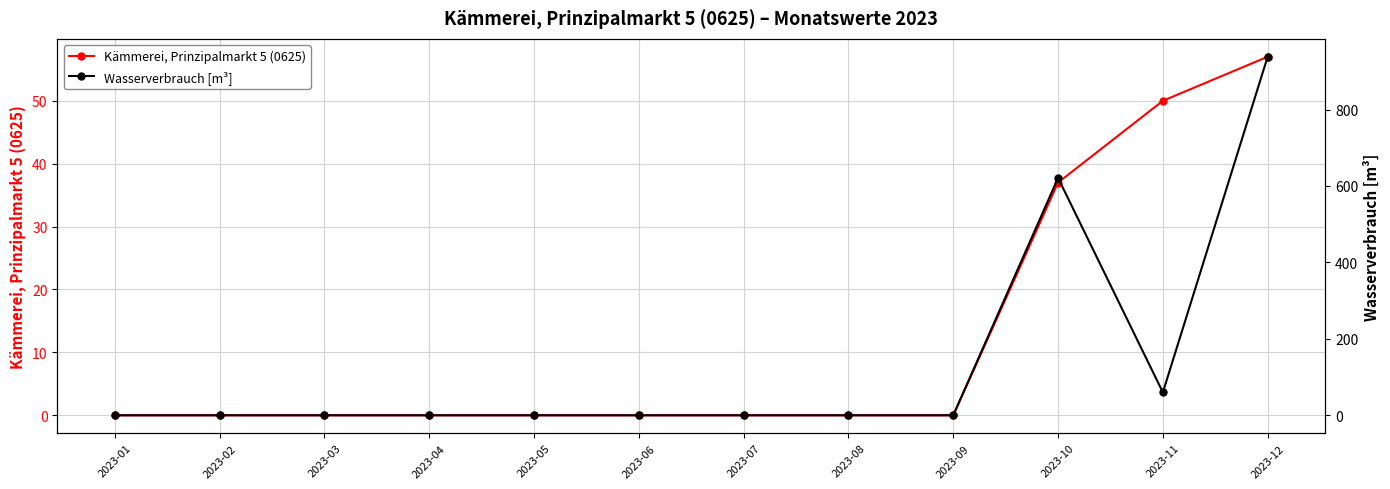

Is it true that Kämmerei, Prinzipalmarkt 5 (0625) equals 0 at 2023-03?

True